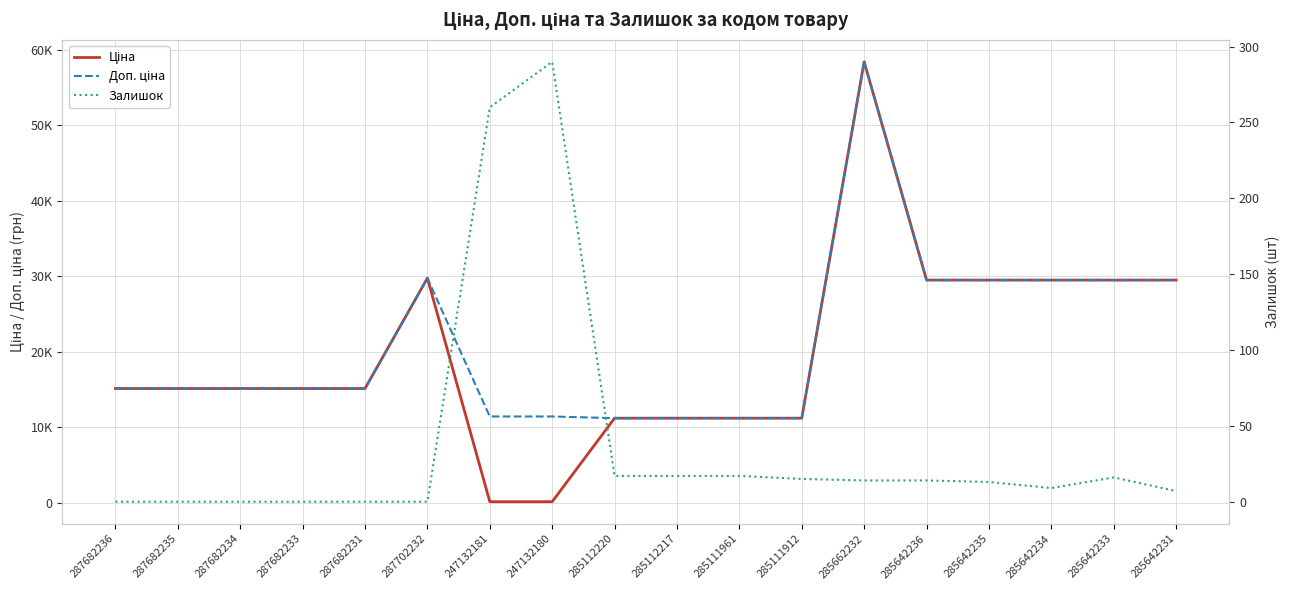

Does the chart display data point markers on the line(s)?

No